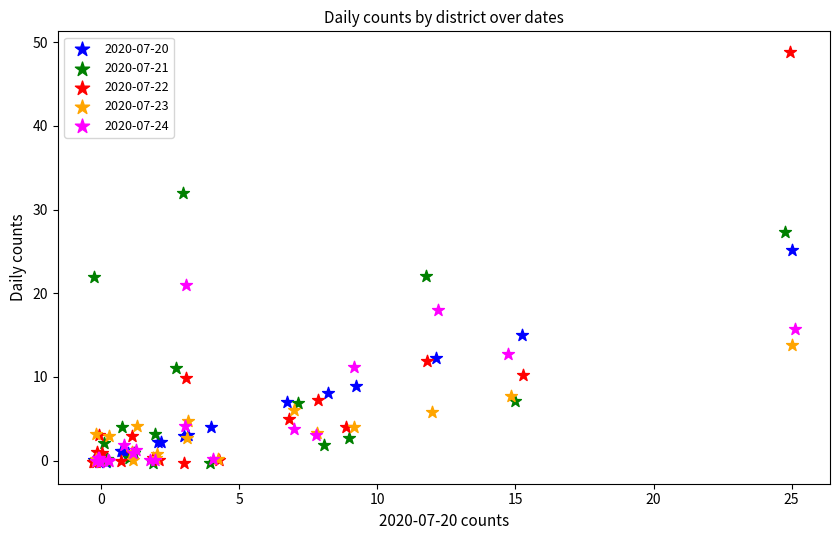

Which series reaches the maximum Y coordinate?

2020-07-22